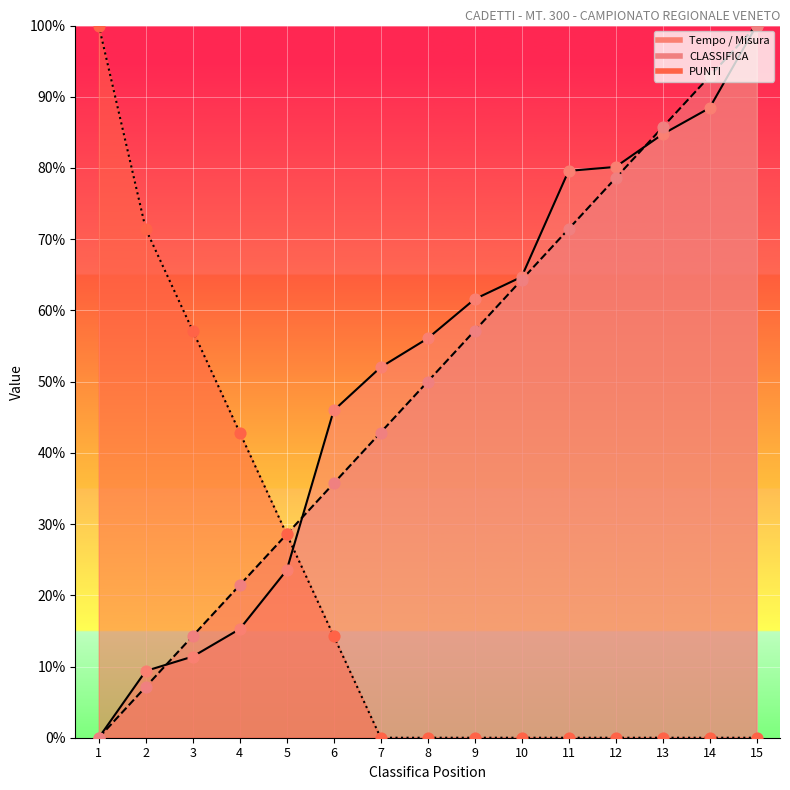

At which category is the sum across all series the highest?

15